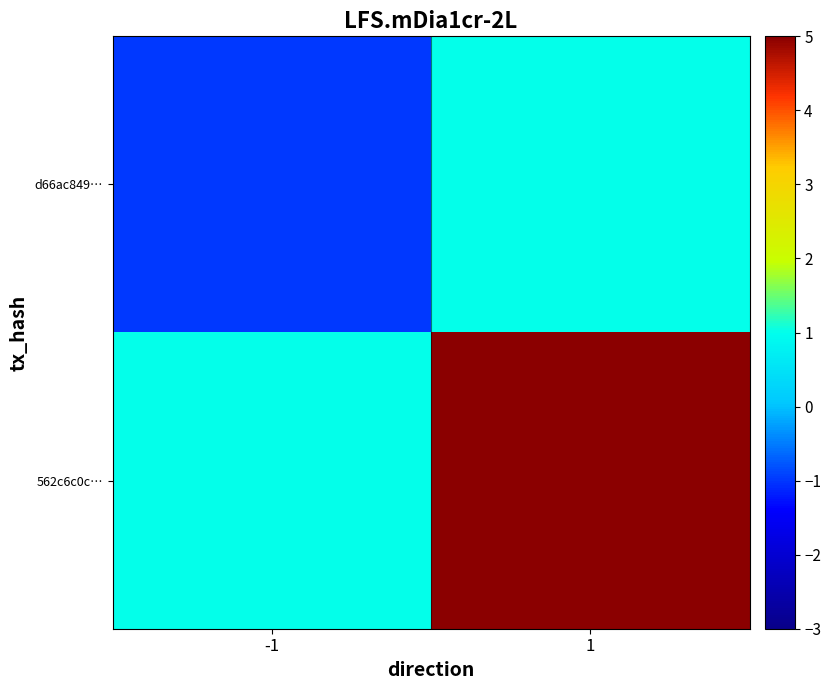

Reading left to right, extract all data points from this chart.

d66ac849…: -1=-1	1=1
562c6c0c…: -1=1	1=5